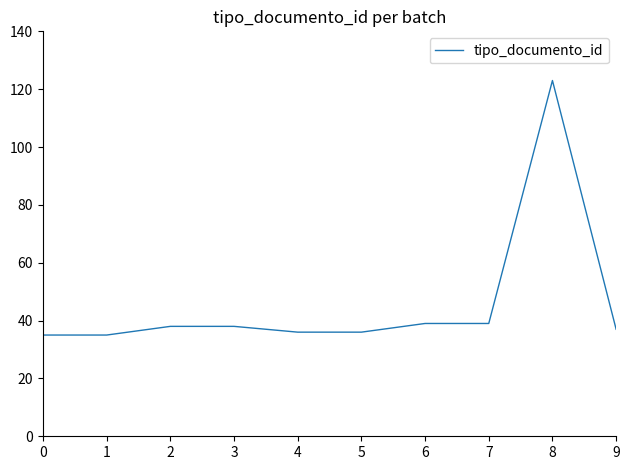

True or false: the data shows 39 at 6.

True